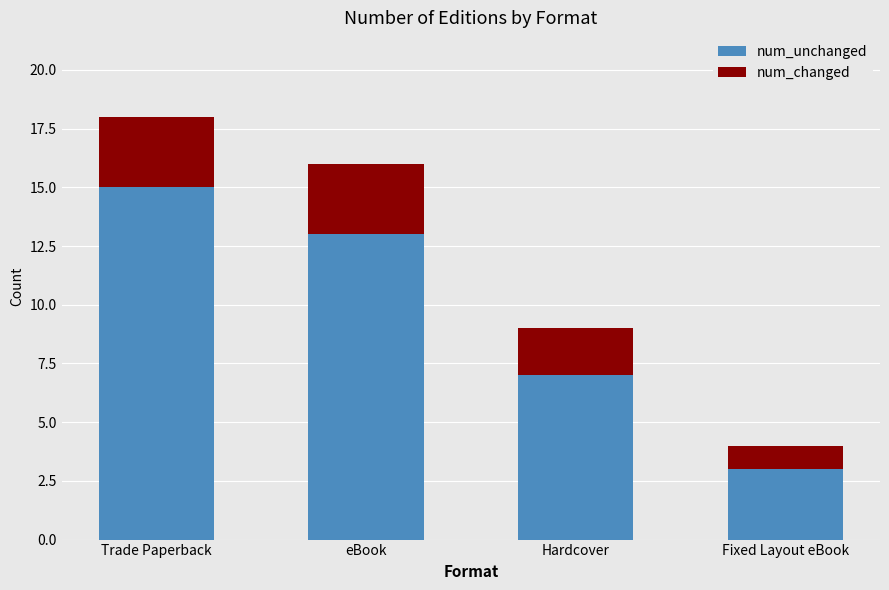

Reading right to left, transcribe the values for num_unchanged.

Fixed Layout eBook=3	Hardcover=7	eBook=13	Trade Paperback=15